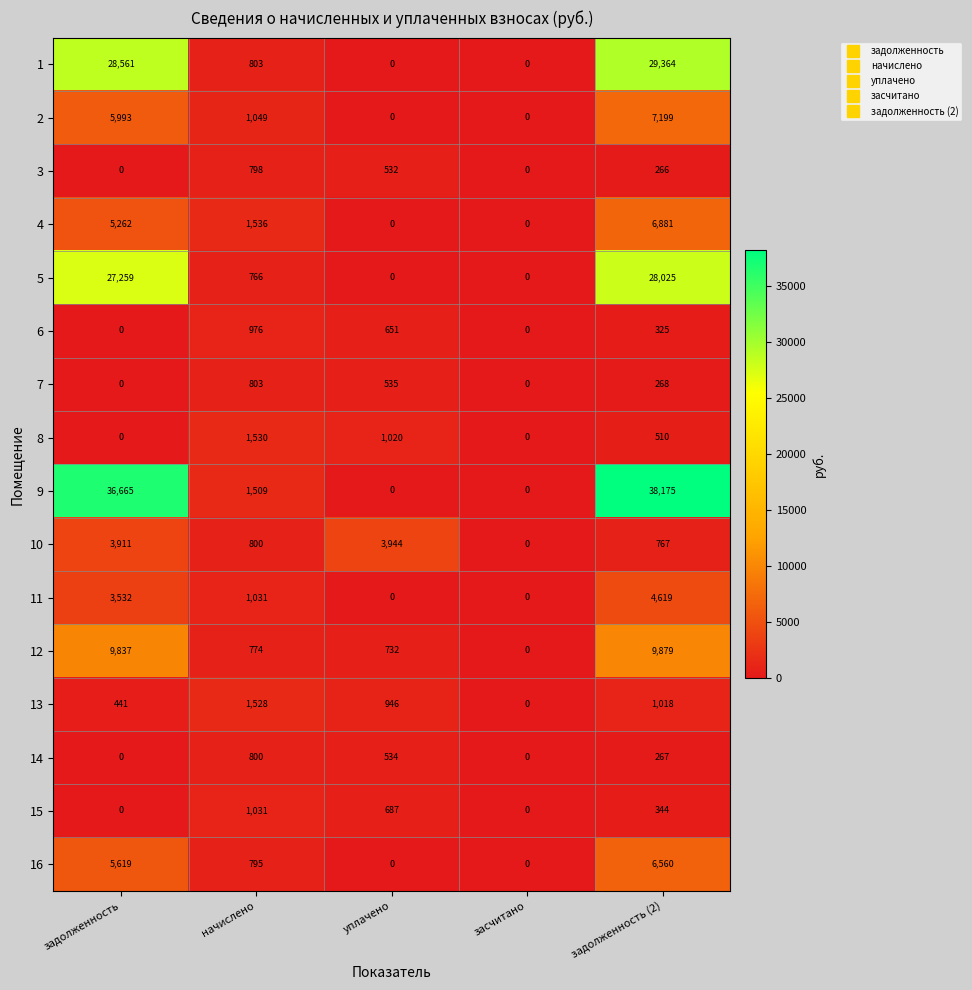

True or false: 11 has a value of 0 at засчитано.

True